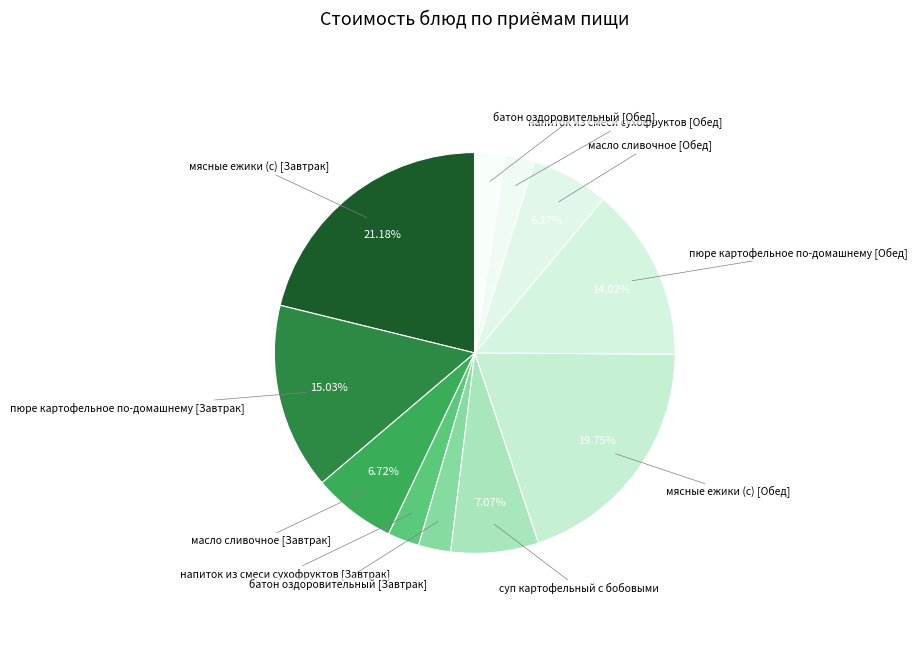

Rank the categories by value from highest to lowest.

мясные ежики (с) [Завтрак], мясные ежики (с) [Обед], пюре картофельное по-домашнему [Завтрак], пюре картофельное по-домашнему [Обед], суп картофельный с бобовыми, масло сливочное [Завтрак], масло сливочное [Обед], батон оздоровительный [Завтрак], напиток из смеси сухофруктов [Завтрак], батон оздоровительный [Обед], напиток из смеси сухофруктов [Обед]